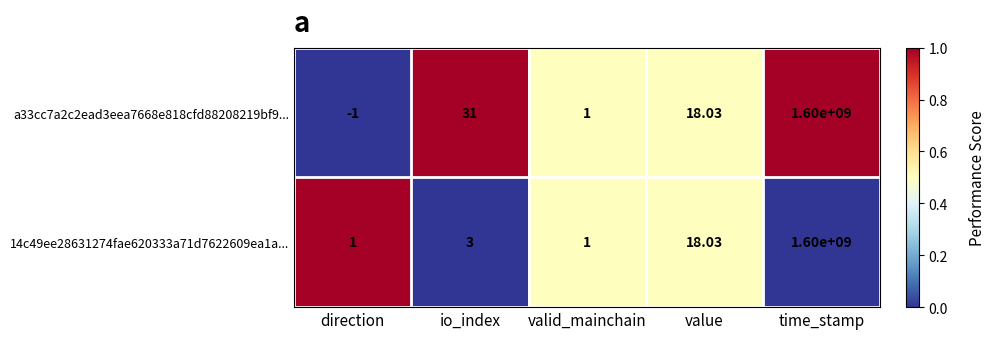

How many series are shown in this chart?

2